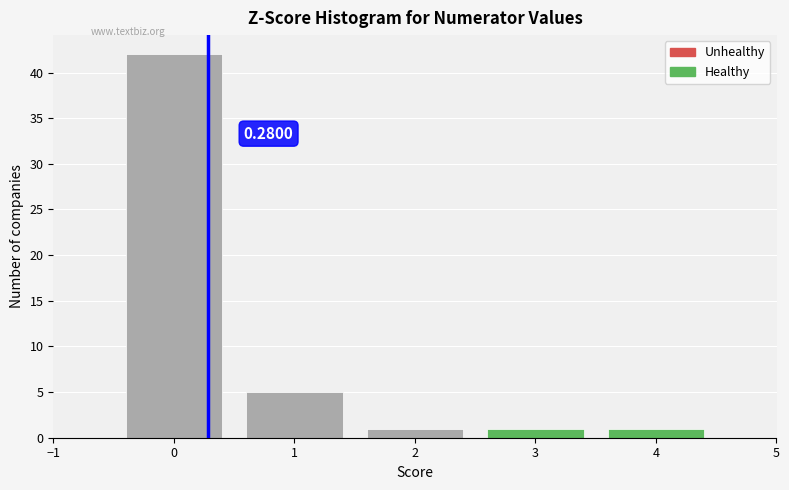

Over which range of the x-axis is the bar tallest?

-0.5 to 0.5